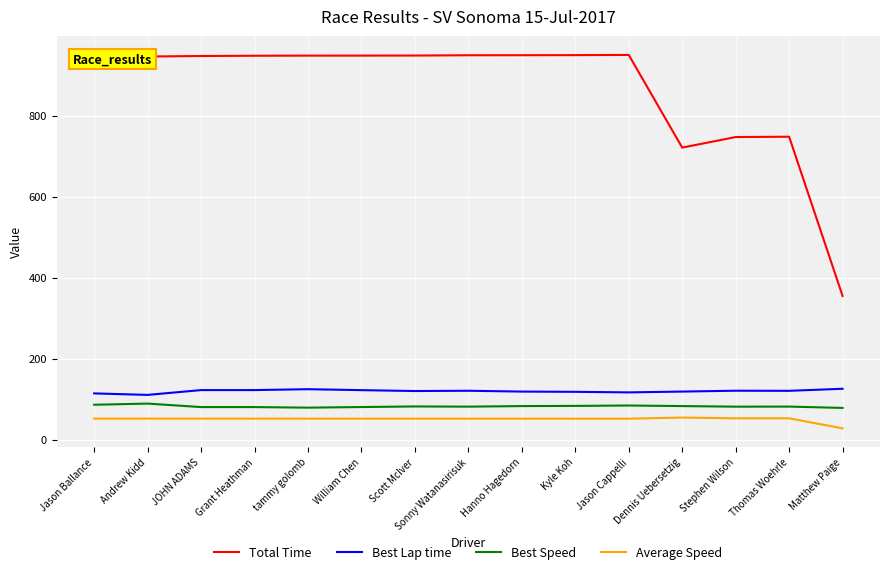

True or false: Best Lap time has a value of 124.4 at tammy golomb.

True